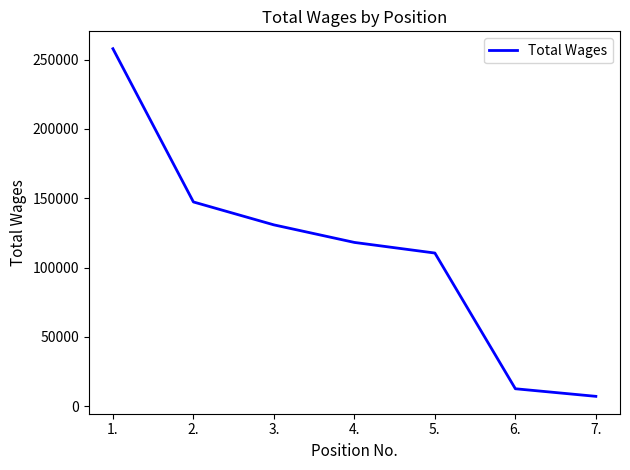

The value at 4. is 208301. True or false?

False